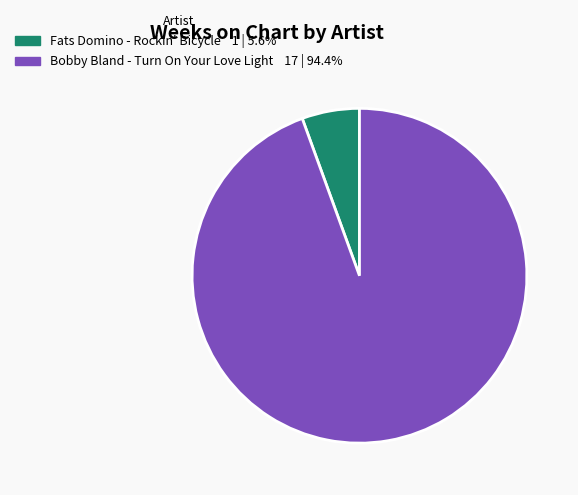

Which category has the biggest portion of the pie?

Bobby Bland - Turn On Your Love Light